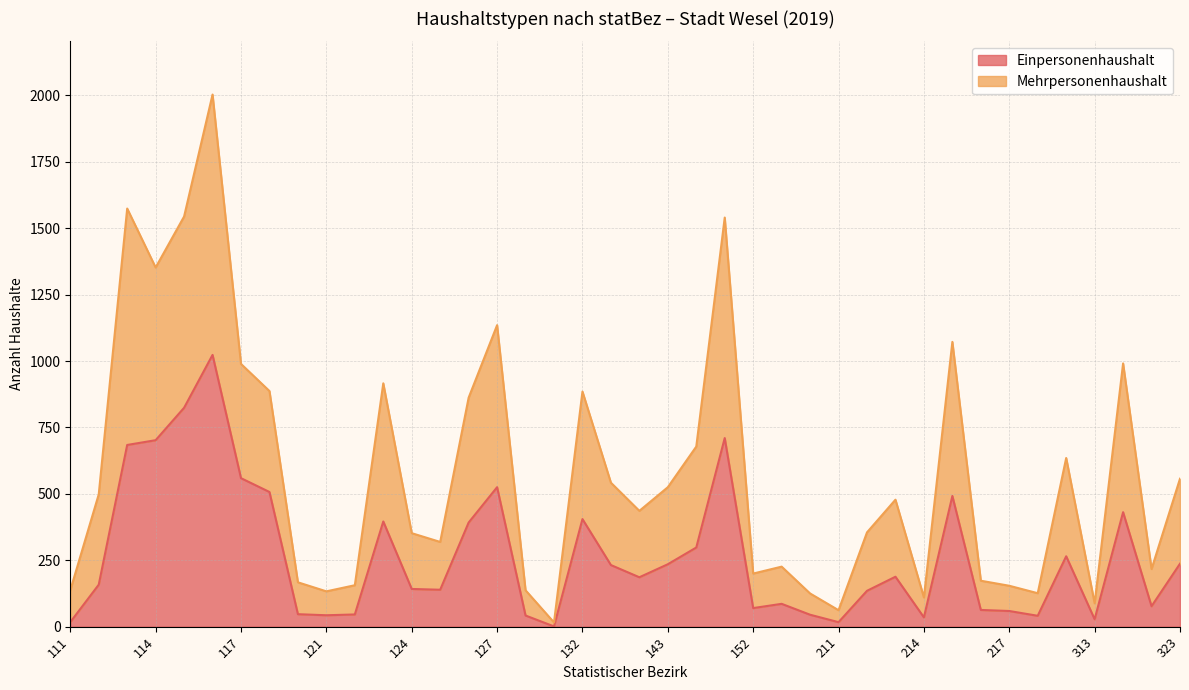

What is the difference between the highest and lowest values at 123?

520